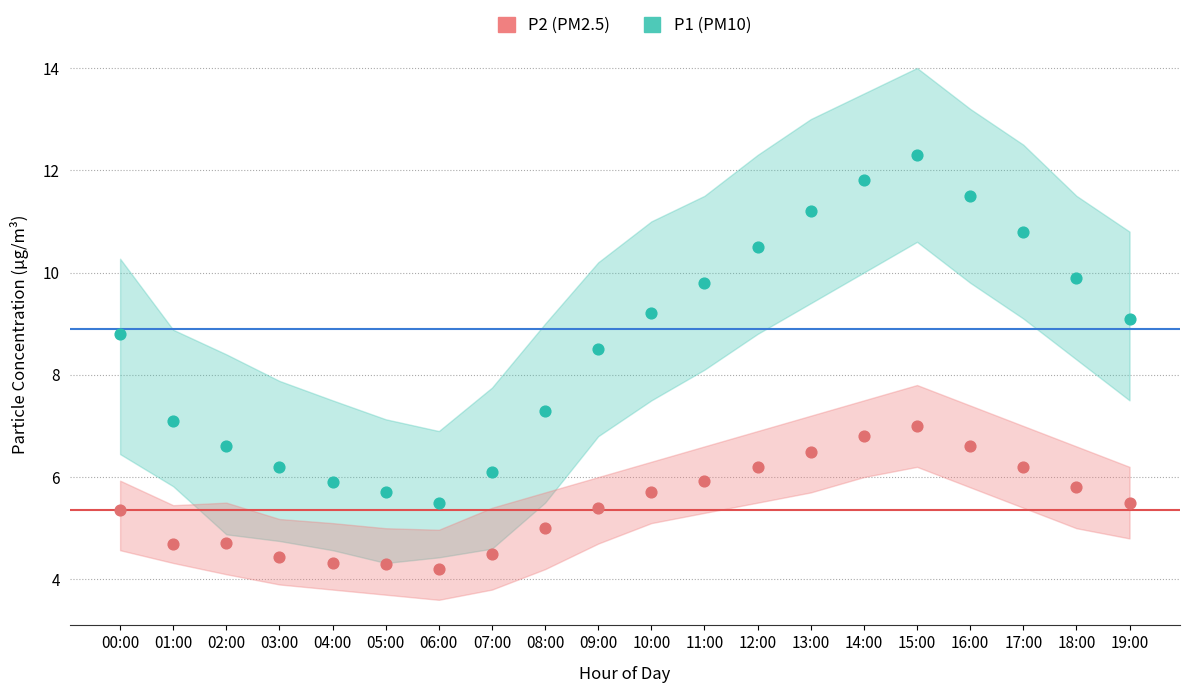

Which series has the widest spread of Y values?

P1_upper